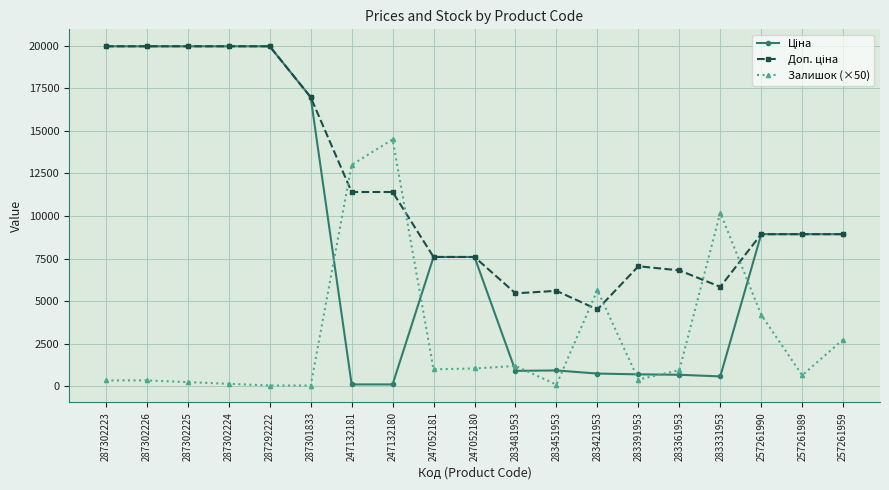

What is the greatest value displayed?

19964.2